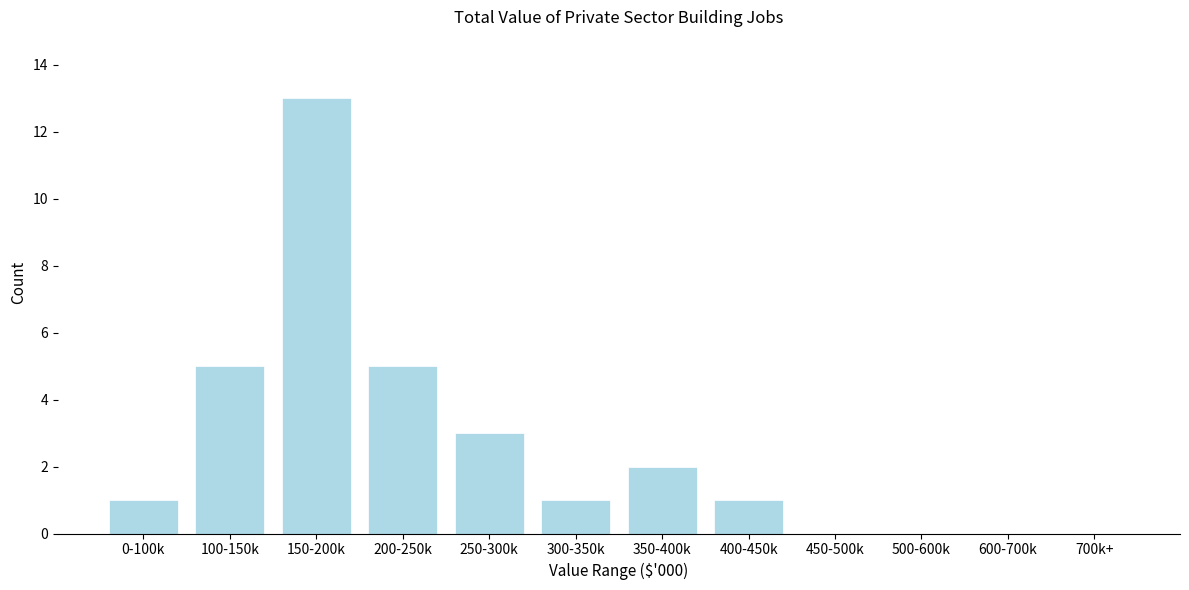

Reading left to right, list all the values displayed in this chart.

0-100k=1	100-150k=5	150-200k=13	200-250k=5	250-300k=3	300-350k=1	350-400k=2	400-450k=1	450-500k=0	500-600k=0	600-700k=0	700k+=0